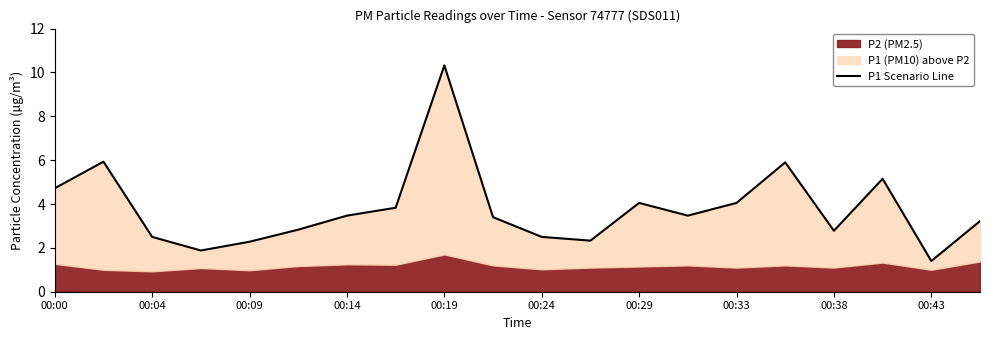

Is it true that the value at 15 is 5.9?

True